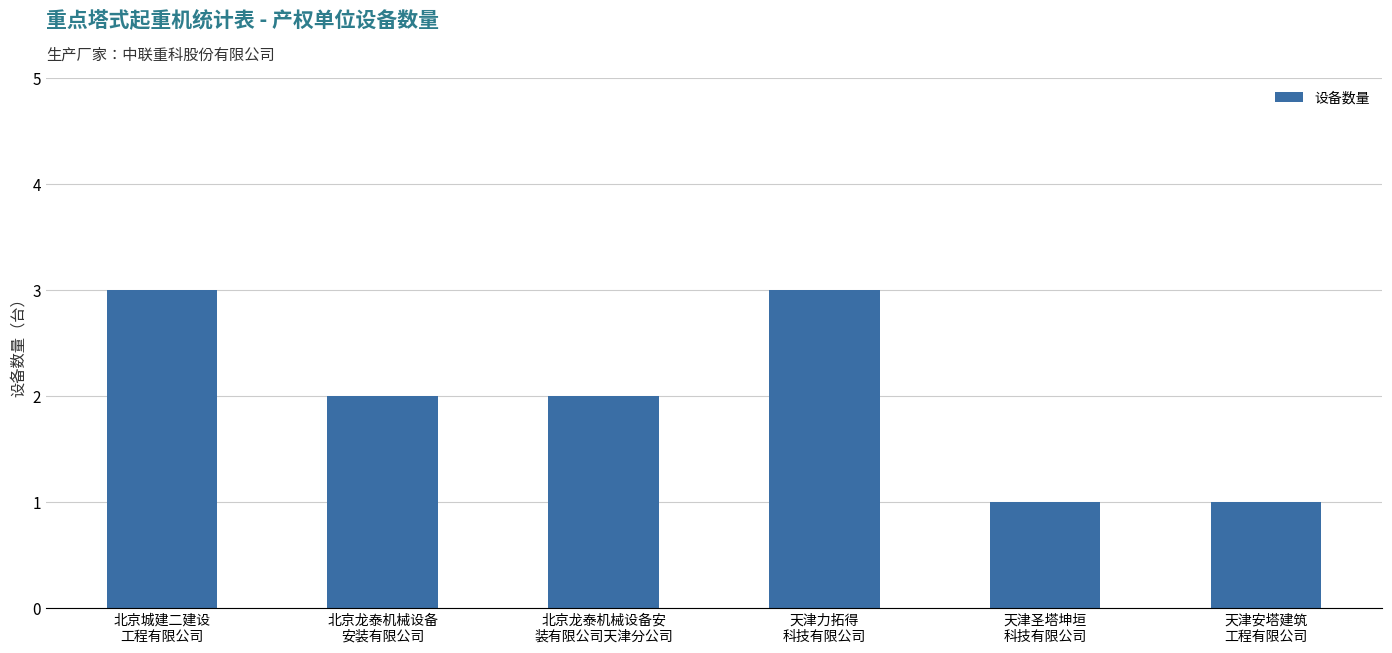

What is the approximate value at 北京城建二建设
工程有限公司?

3